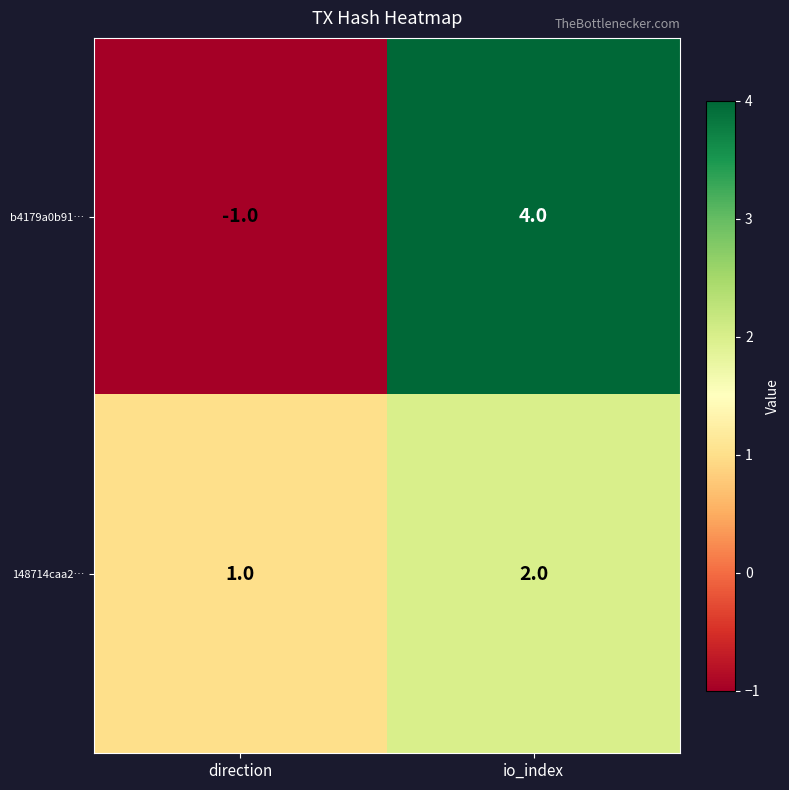

The b4179a0b91… series shows 4 at io_index. True or false?

True